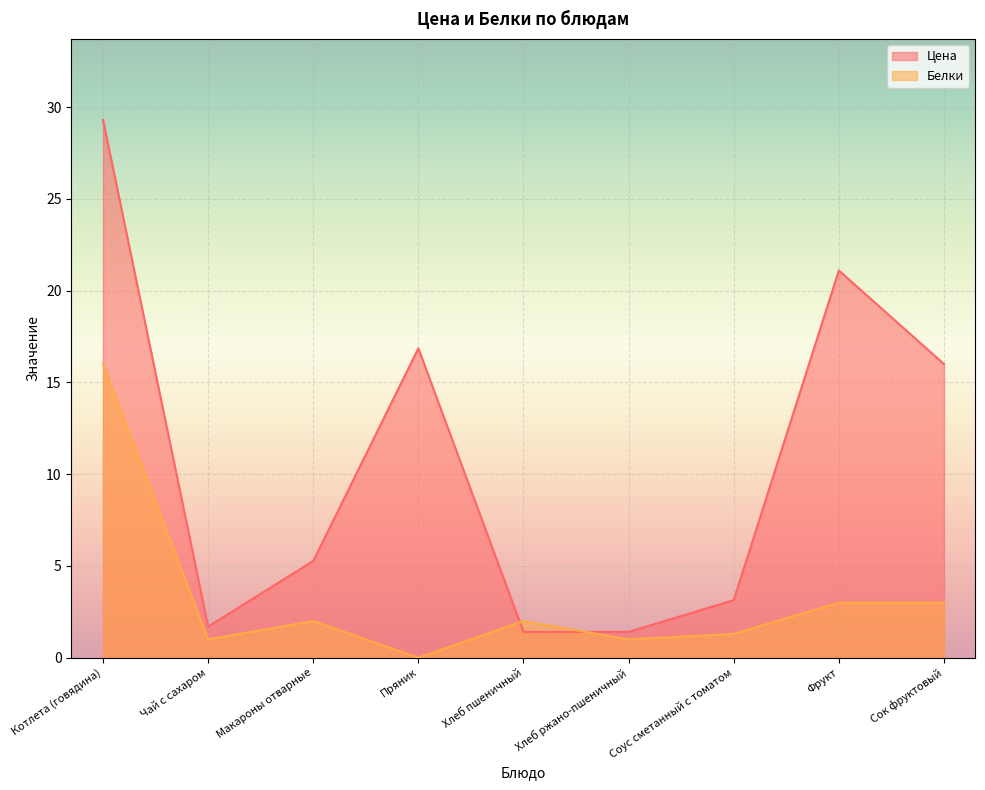

Where is the first local maximum for Белки?

Макароны отварные